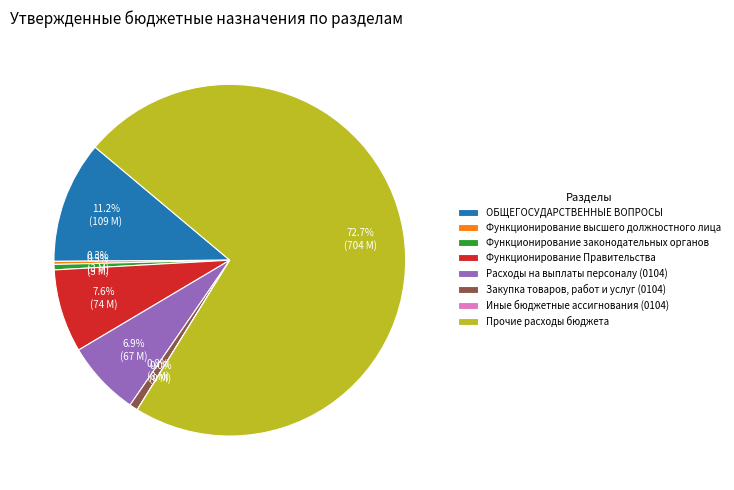

Approximately how many times larger is the value at Функционирование законодательных органов compared to Расходы на выплаты персоналу (0104)?

0.1